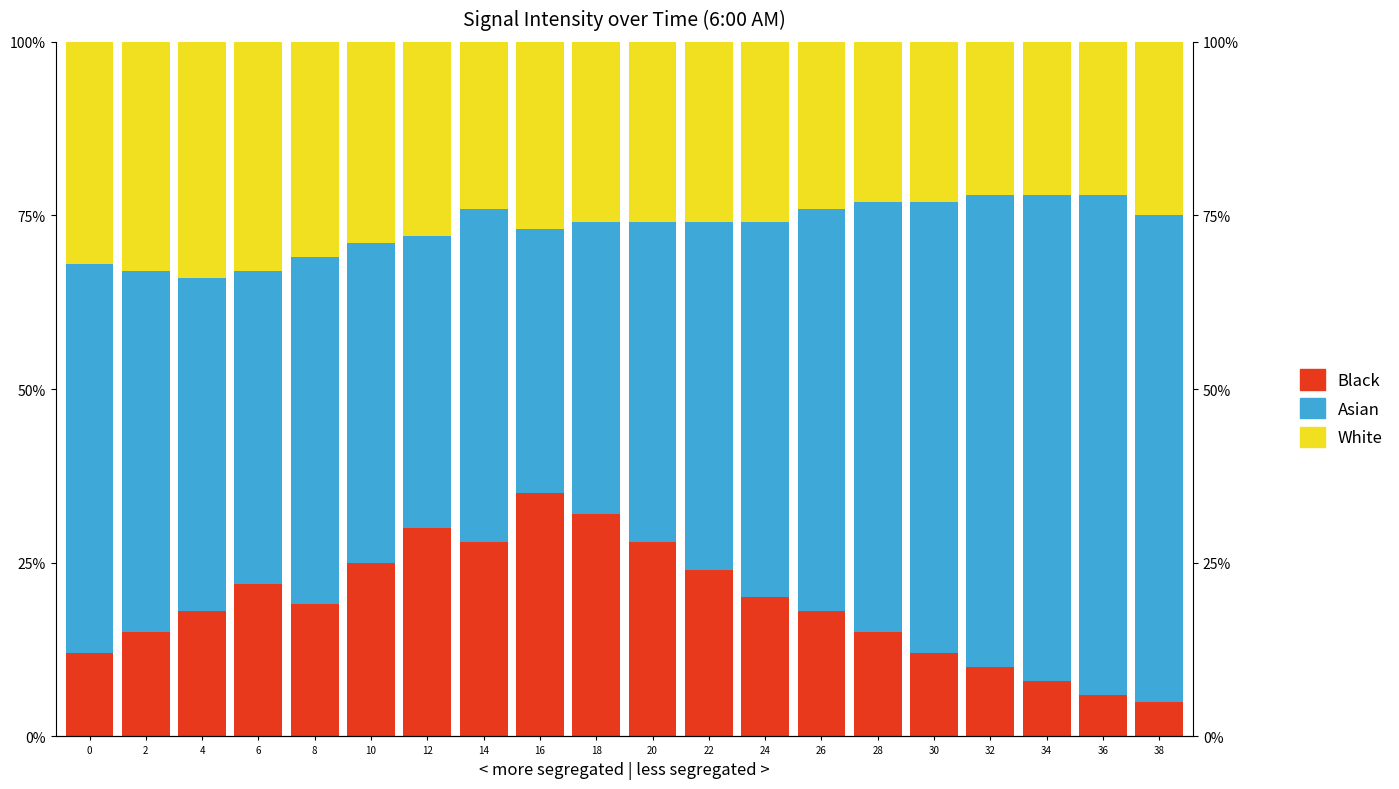

What is the difference between the maximum and second lowest values in the Black series?

29.0